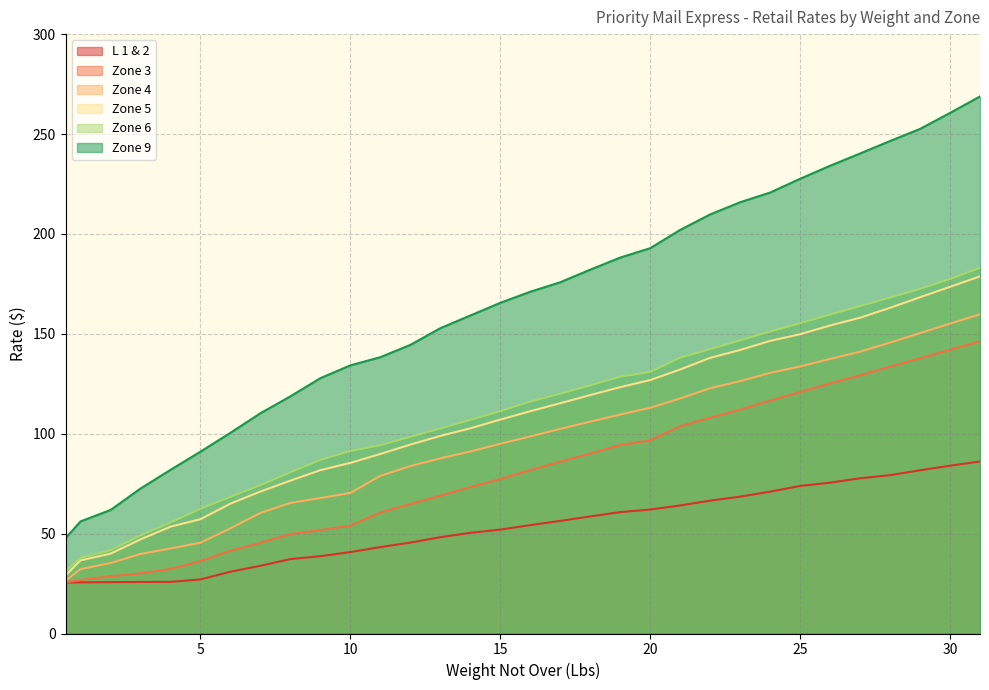

Which category has the lowest value in the Zone 6 series?

0.5